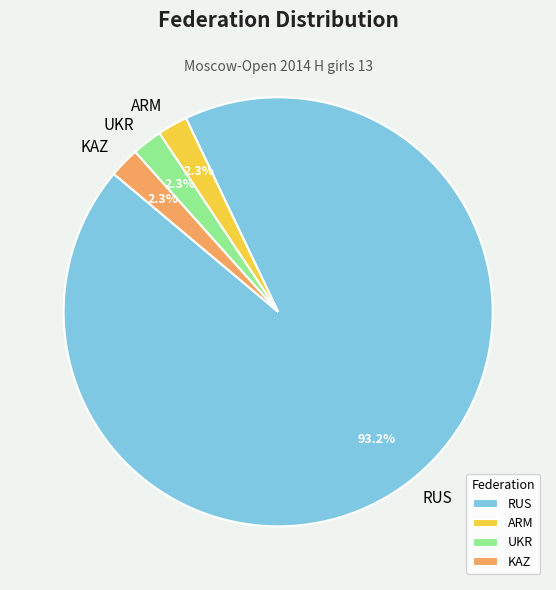

Which category has the biggest portion of the pie?

RUS